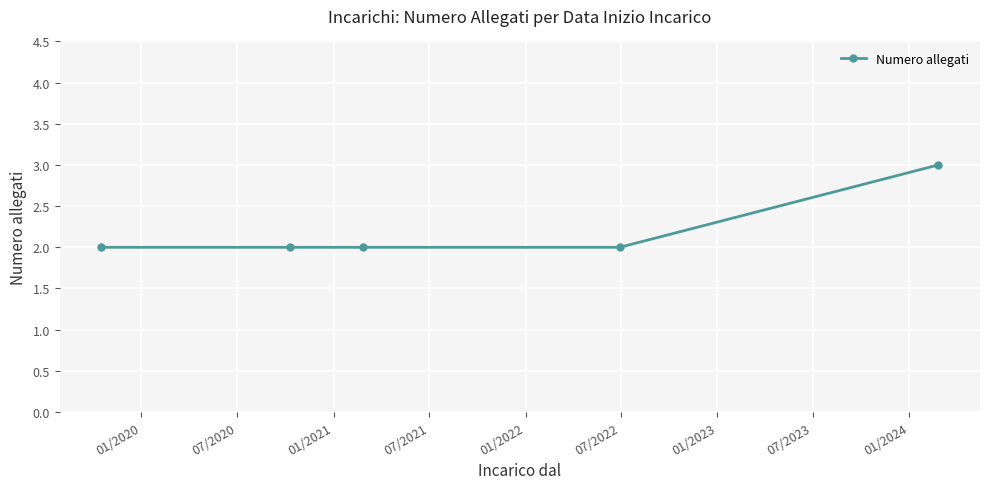

What is the maximum value shown in the chart?

3